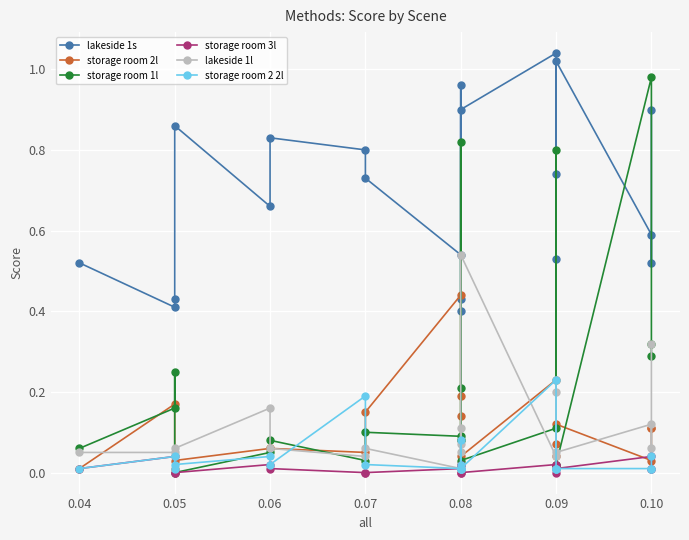

What is the average value of the storage room 2l series?

0.1